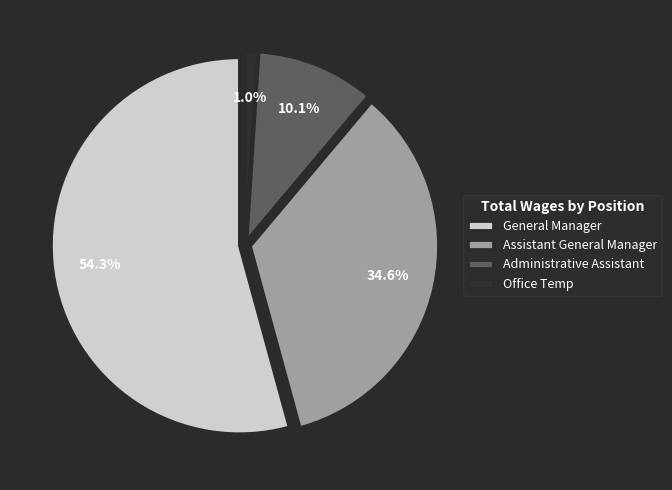

Is Office Temp the majority of the pie?

No